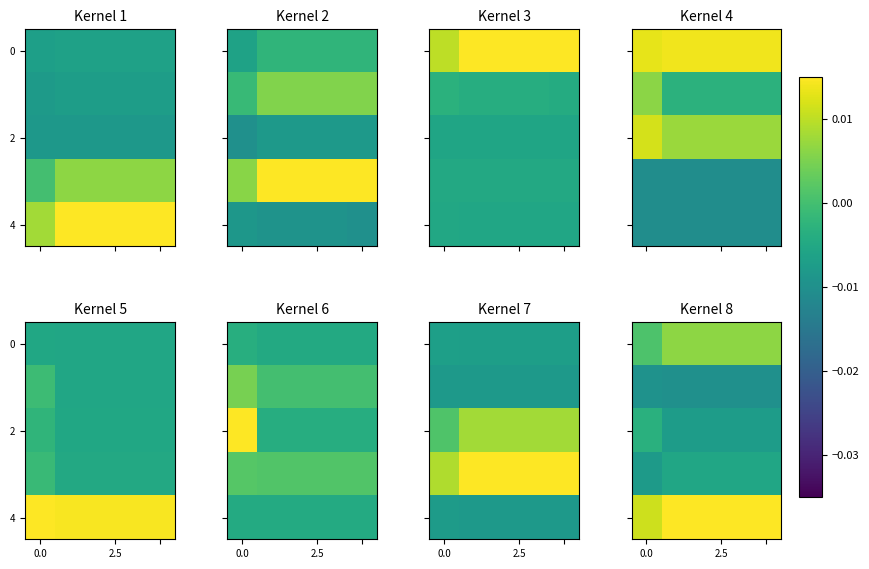

Which has a higher value, 0.0 or 2?

2